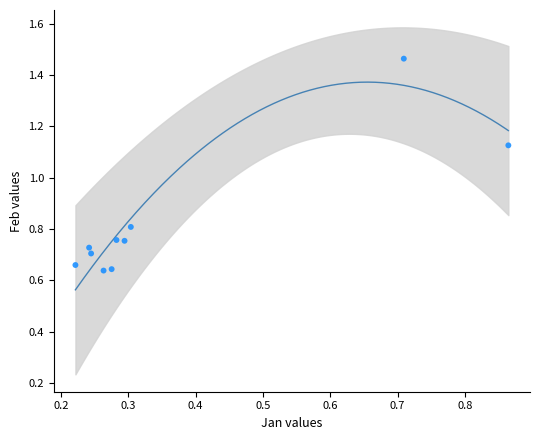

What is the average X value?

0.4